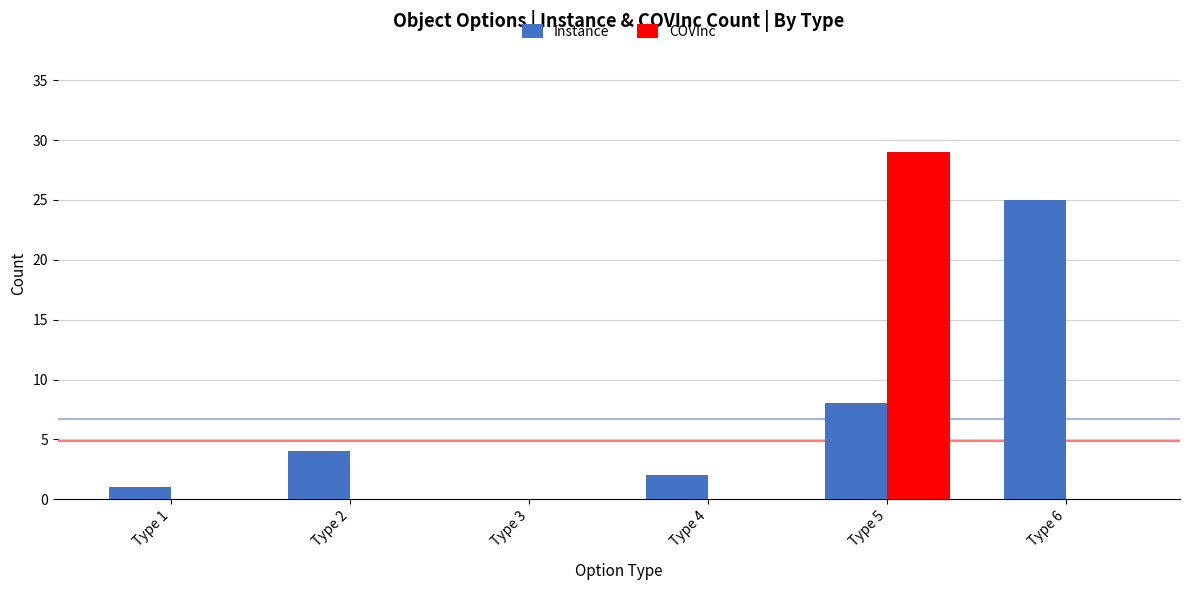

At which category is the sum across all series the highest?

Type 5